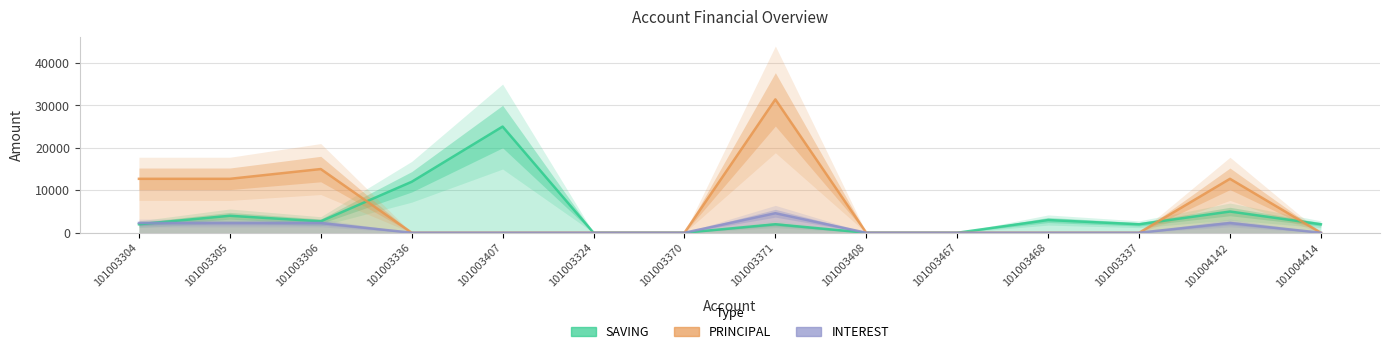

The value of INTEREST at 101004414 is 0. True or false?

True